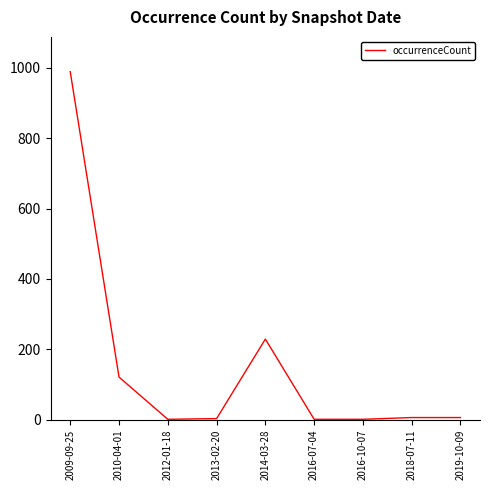

True or false: the data has more than 2 interior local peaks.

False